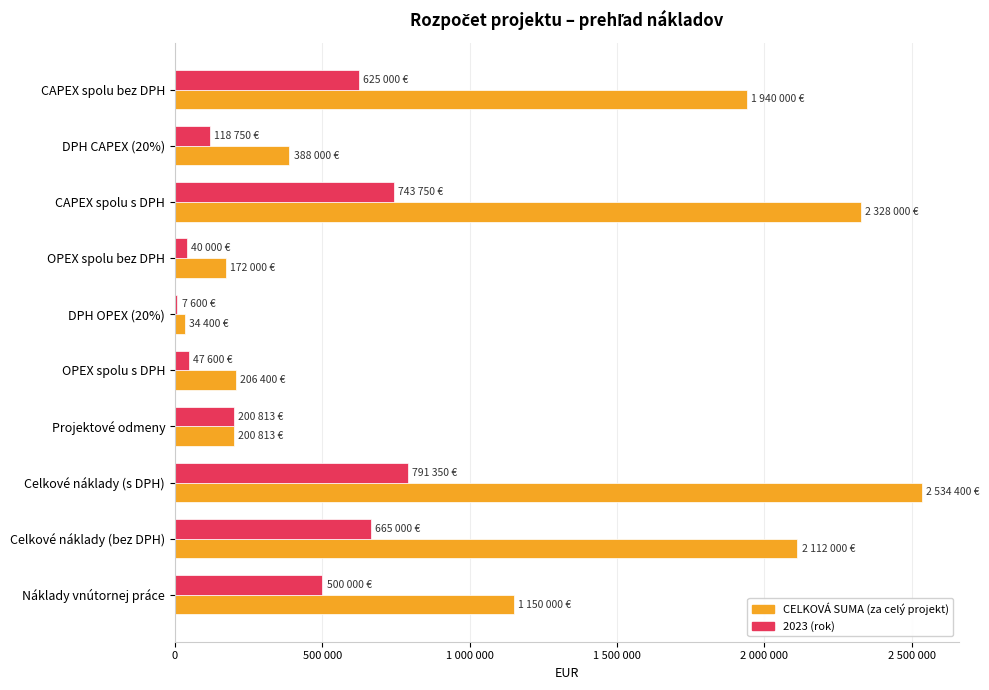

List the series in order of their peak value, highest first.

CELKOVÁ SUMA (za celý projekt), 2023 (rok)